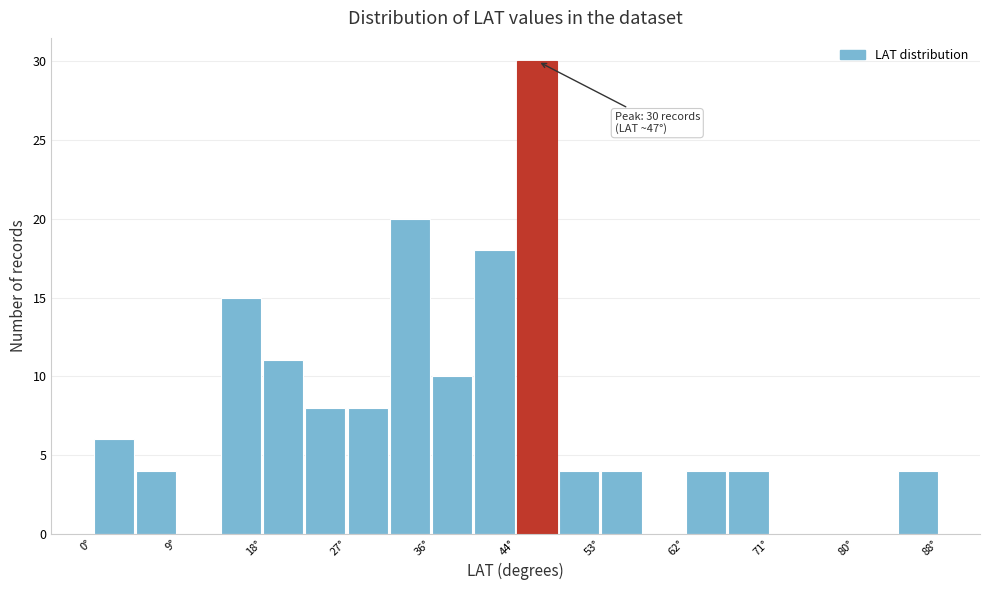

Which range on the x-axis has the tallest bar?

44 to 49